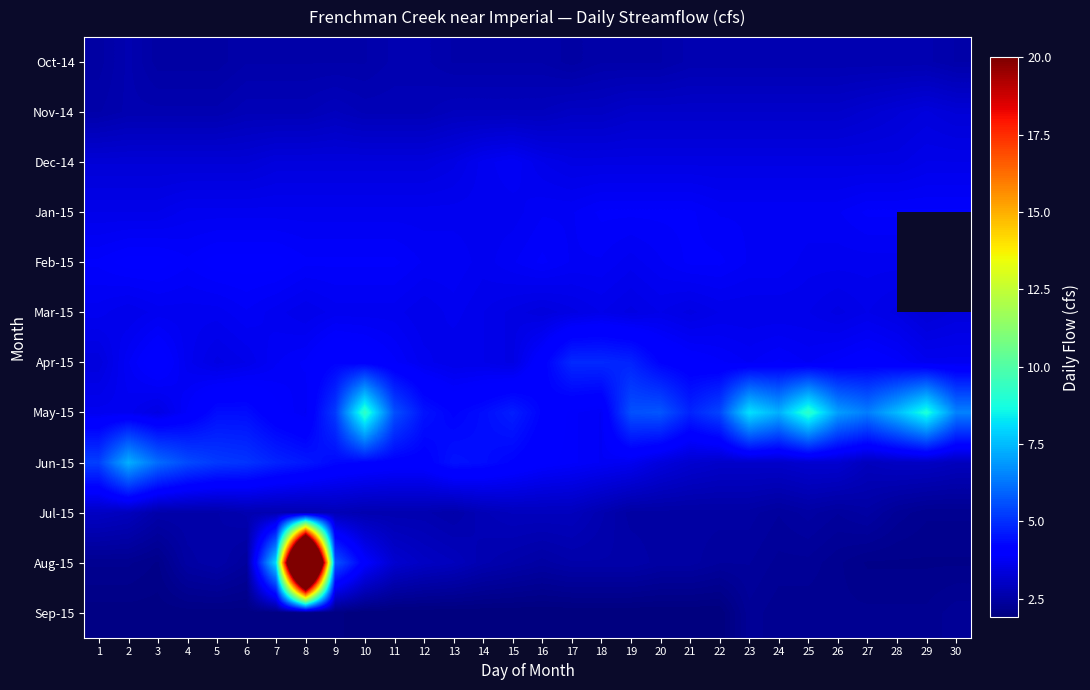

List the series in order of their peak value, highest first.

Aug-15, May-15, Jun-15, Apr-15, Feb-15, Jan-15, Dec-14, Mar-15, Nov-14, Jul-15, Oct-14, Sep-15